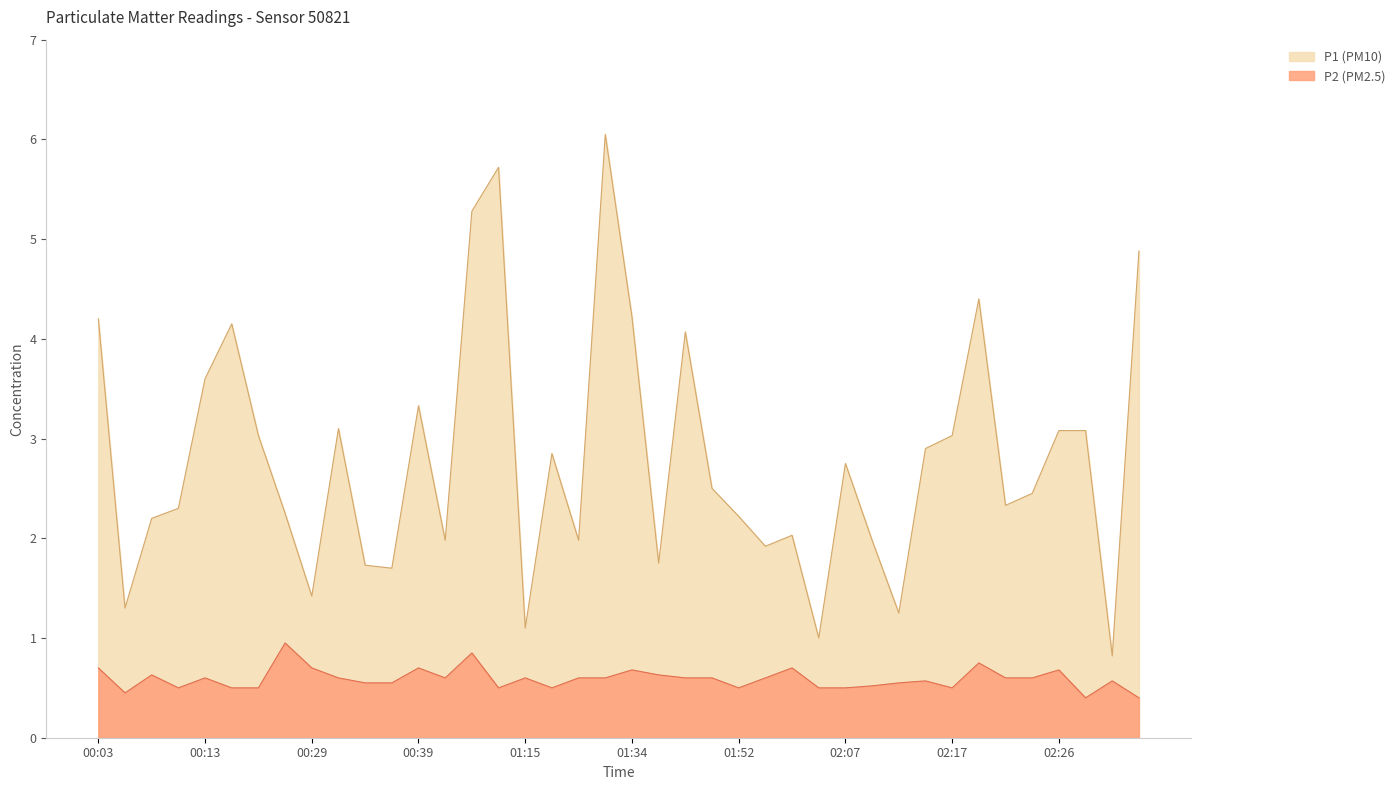

Count the number of data series in this chart.

2